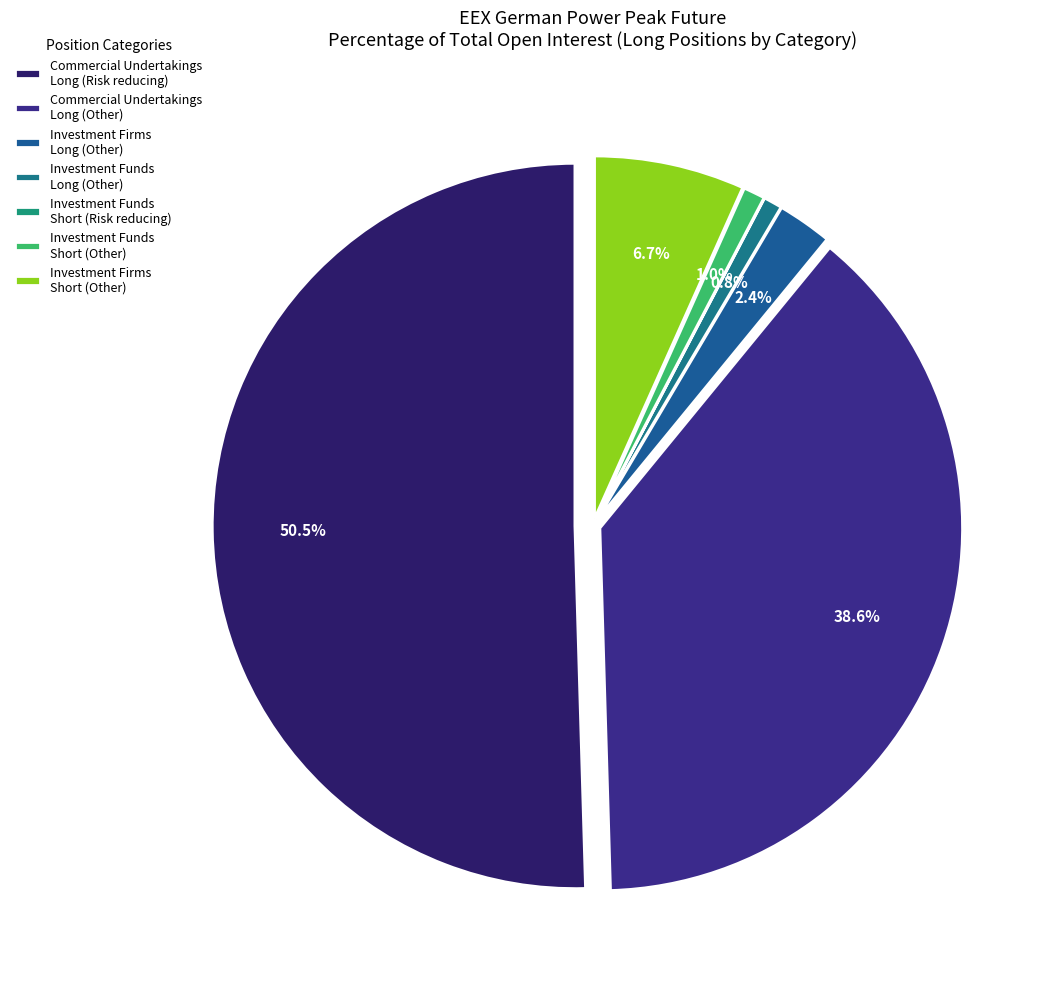

Which has a higher value, Commercial Undertakings Long (Other) or Commercial Undertakings Long (Risk reducing)?

Commercial Undertakings Long (Risk reducing)